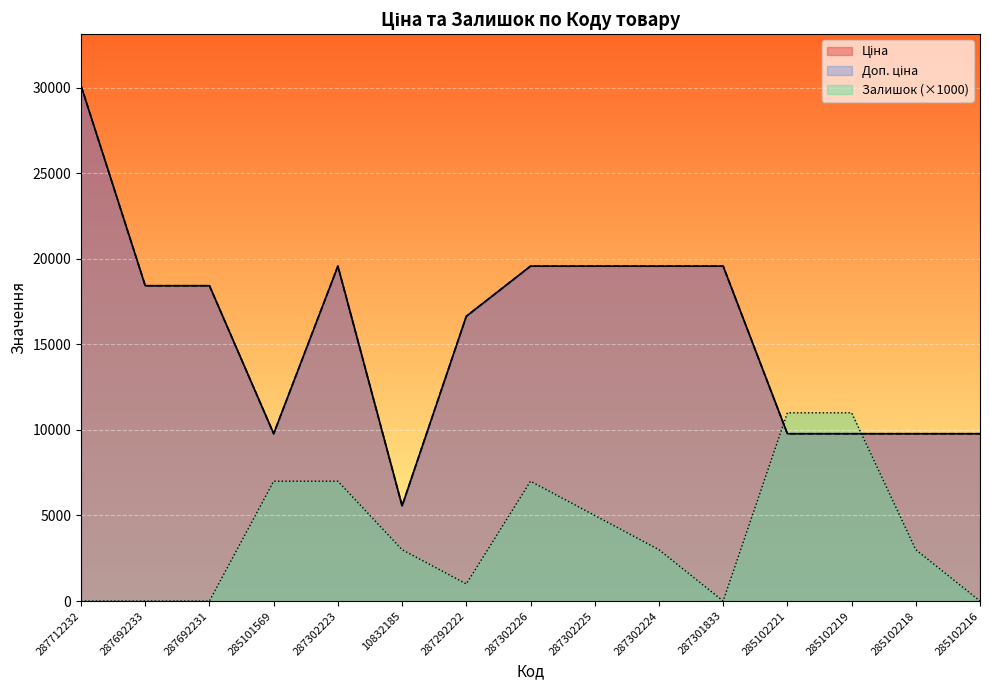

True or false: Доп. ціна and Ціна cross at least once.

False